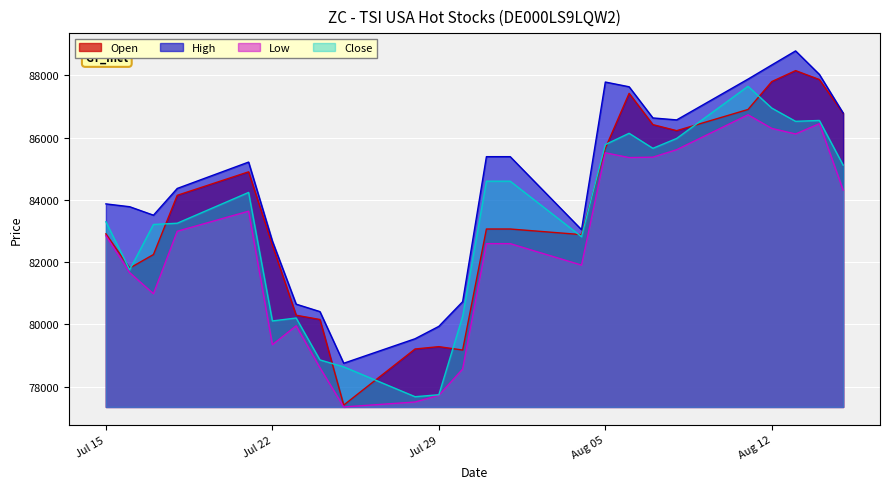

How many interior local valleys does the Low series have?

6